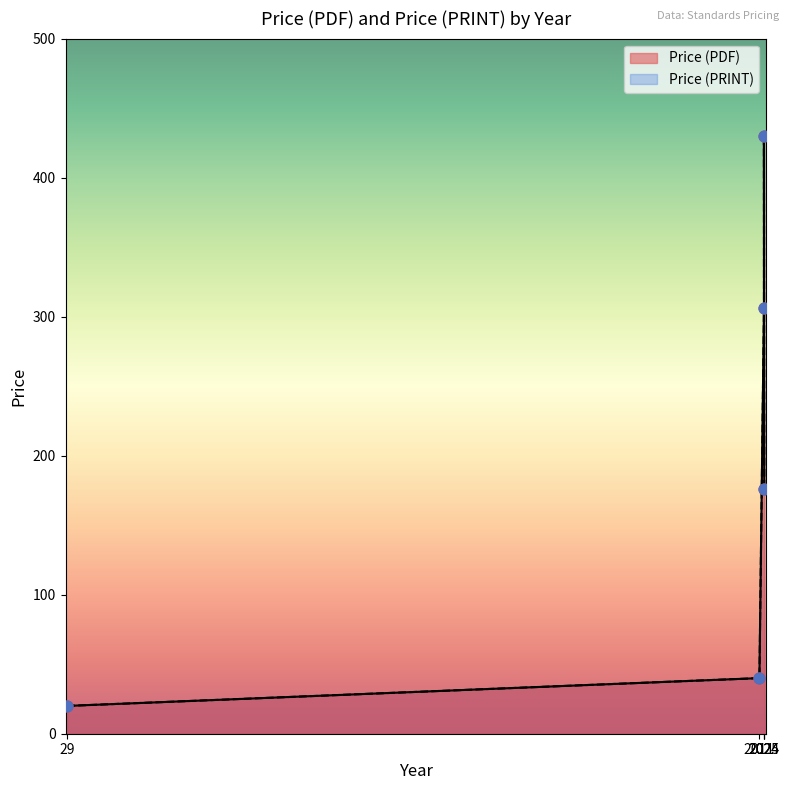

What are all the series names shown in the legend?

Price (PDF), Price (PRINT)